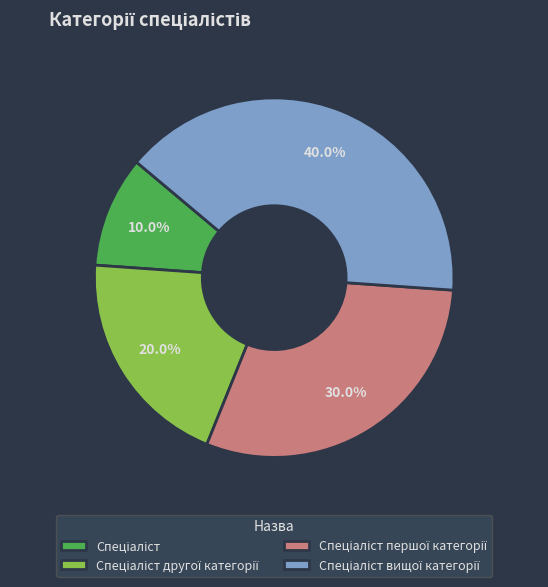

Does any single category account for the majority?

No